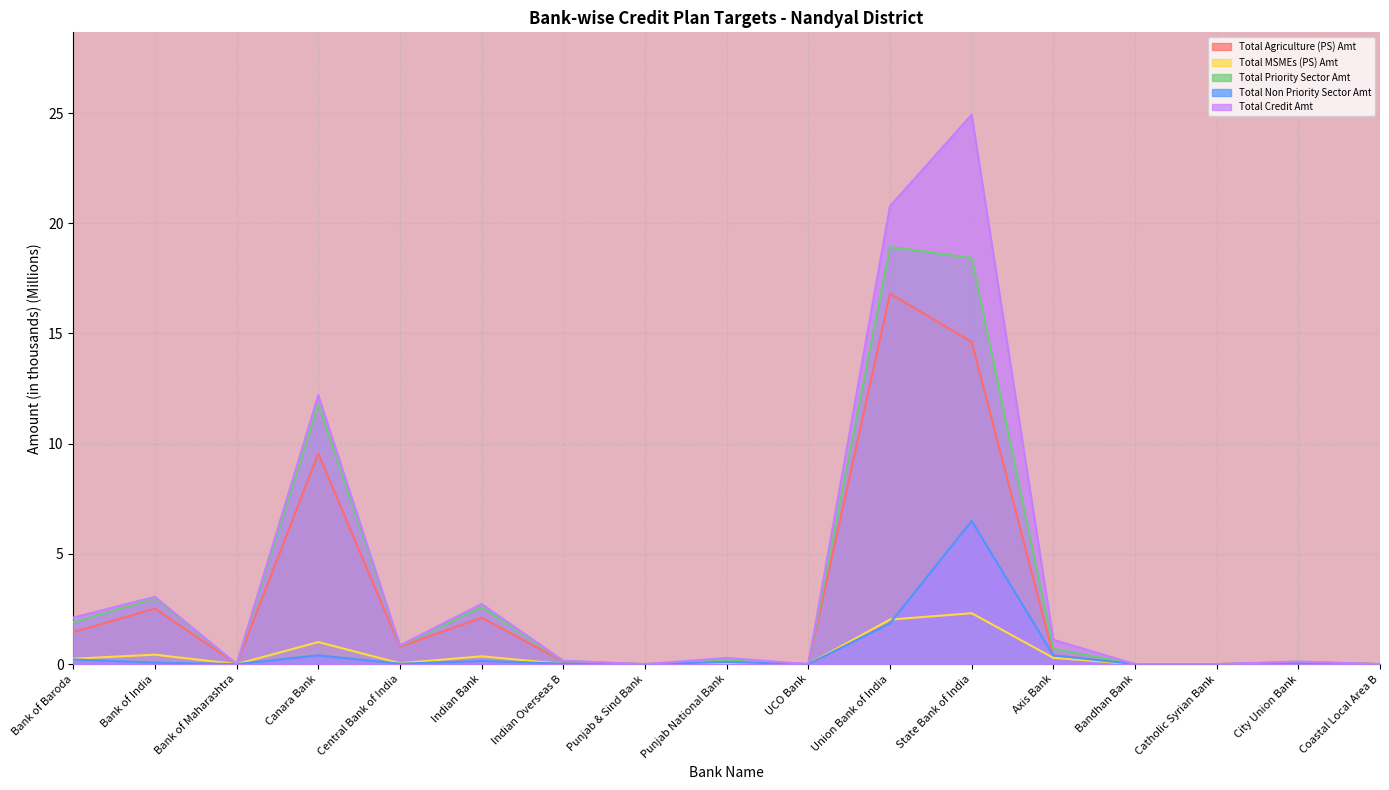

Rank the series at Catholic Syrian Bank from highest to lowest value.

Total Agriculture (PS) Amt, Total MSMEs (PS) Amt, Total Priority Sector Amt, Total Non Priority Sector Amt, Total Credit Amt